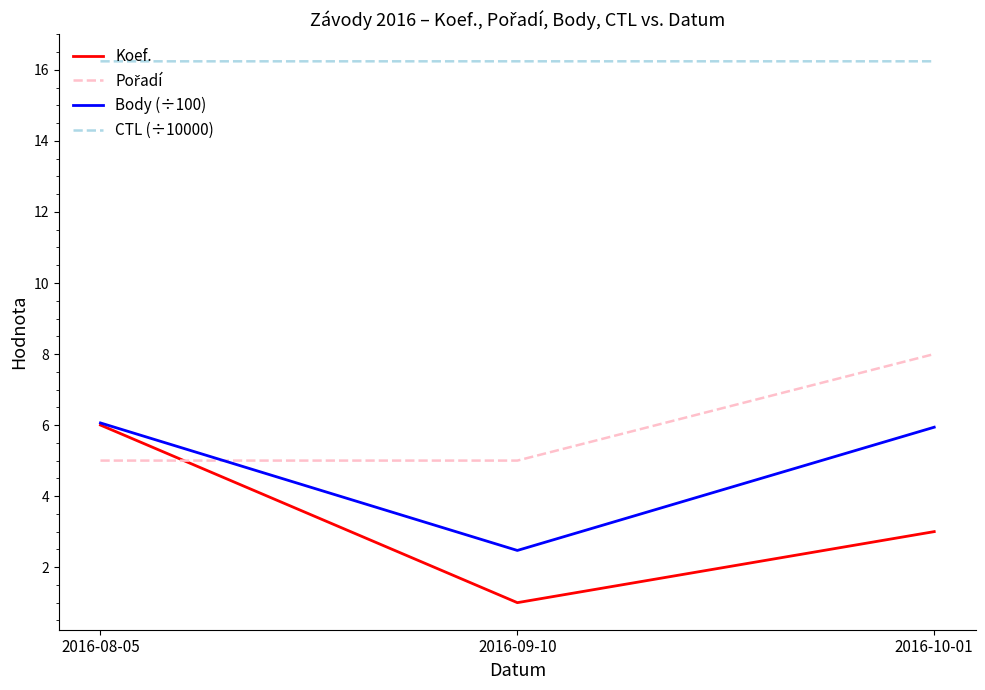

Which series changed the most between 2016-08-05 and 2016-09-10?

Koef.